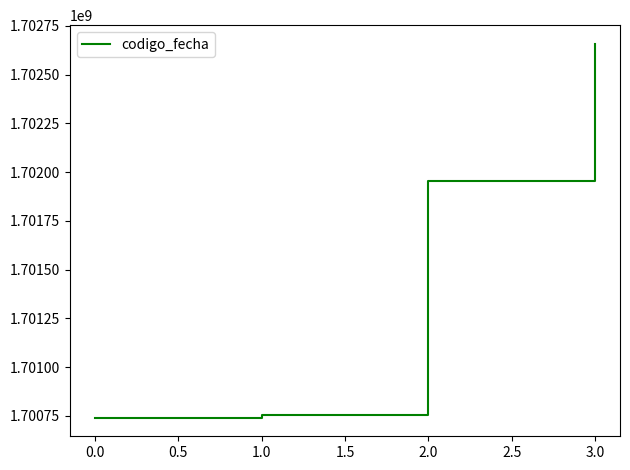

What is the minimum value shown in the chart?

1700740499